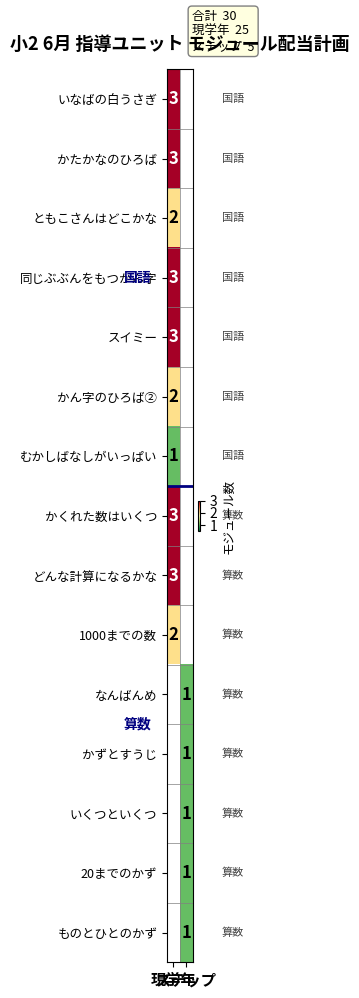

How many series are shown in this chart?

15